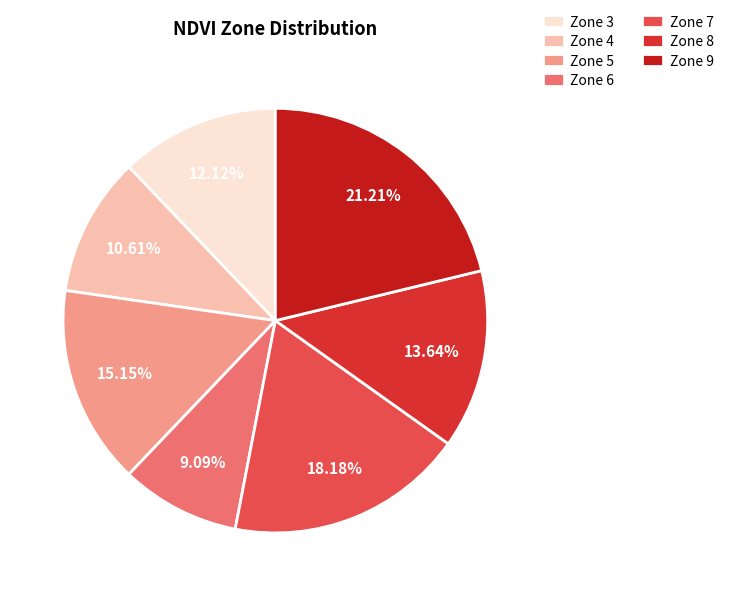

What is the ratio of the value at Zone 7 to the value at Zone 9?

0.9